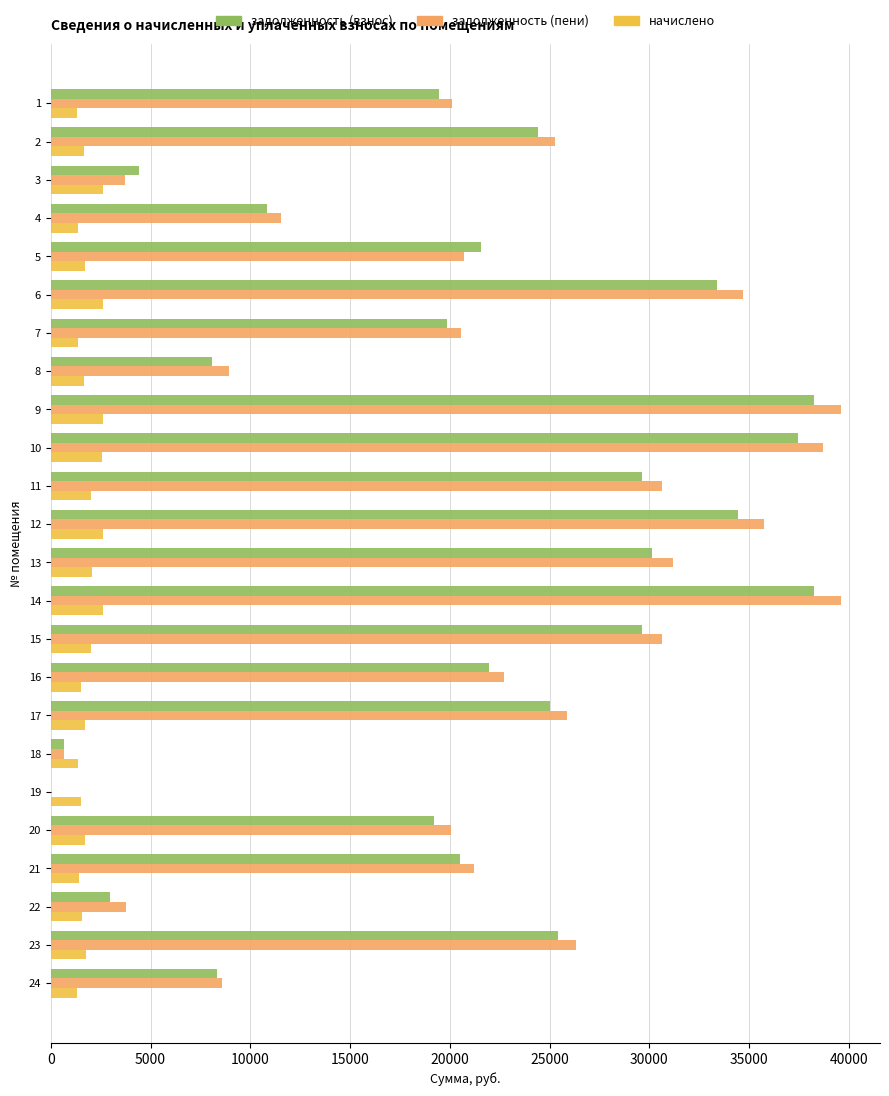

How many values in задолженность (взнос) are above zero?

23